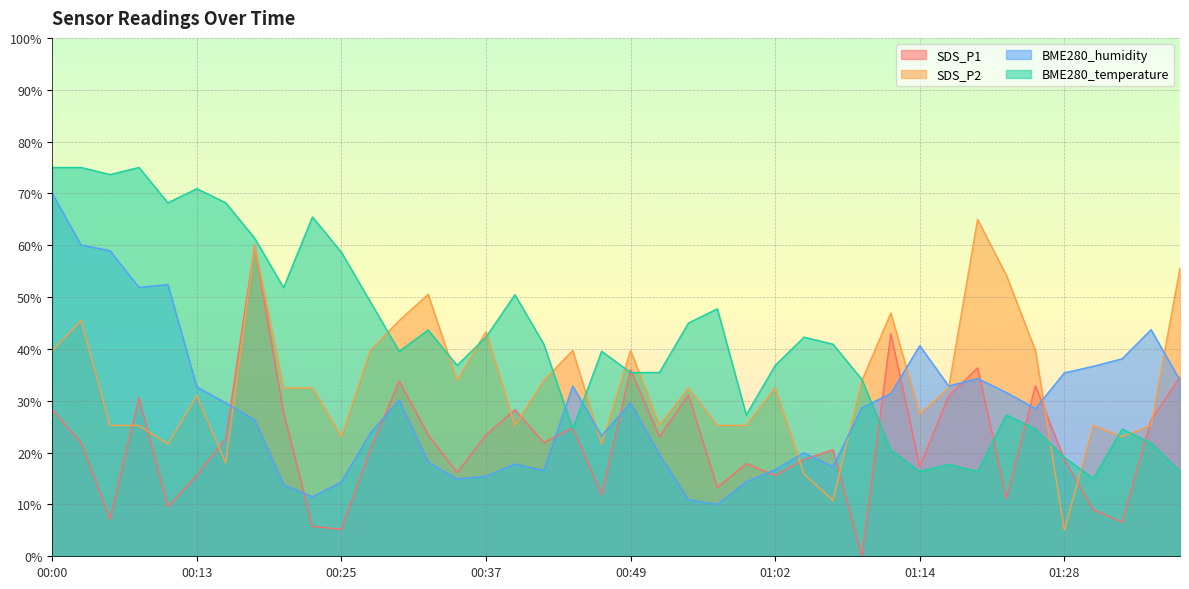

At which label does BME280_temperature reach its peak?

00:00